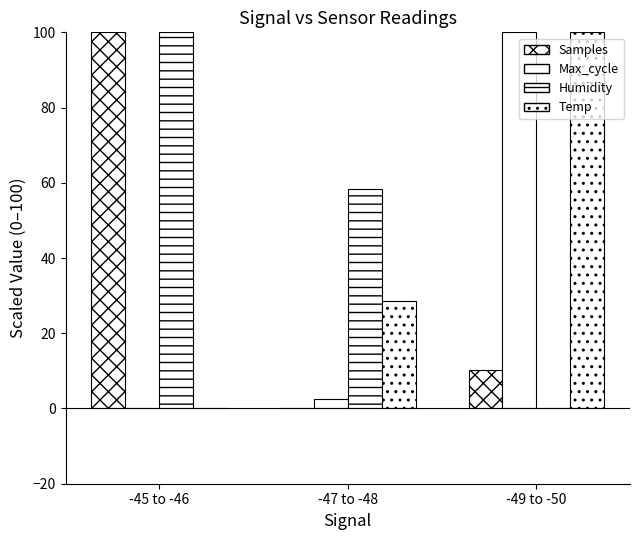

How many values in Samples are above zero?

2